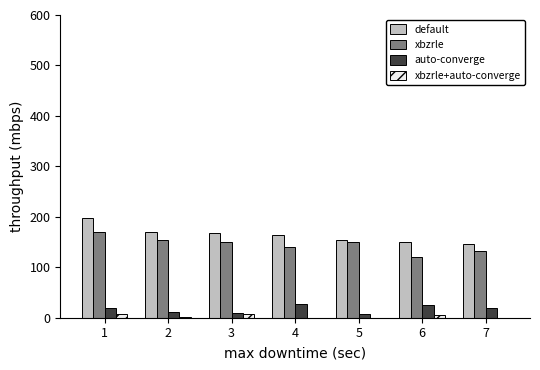

Is the value of auto-converge at 4 greater than the value of xbzrle at 7?

No